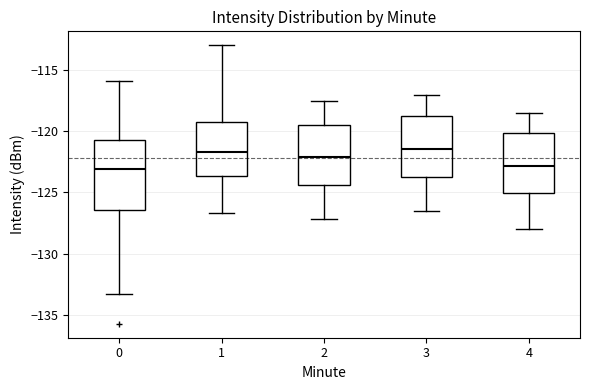

Reading left to right, read every box against the y-axis: the position of its median line, the range the box covers, and the ends of its whiskers. The values are not printed on the chart, so give them approximately, as read against the axis.

0: median -123.0, box -126.5 to -121.0, whiskers -133.0 to -116.0
1: median -121.5, box -123.5 to -119.5, whiskers -126.5 to -113.0
2: median -122.0, box -124.5 to -119.5, whiskers -127.0 to -117.5
3: median -121.5, box -123.5 to -119.0, whiskers -126.5 to -117.0
4: median -123.0, box -125.0 to -120.0, whiskers -128.0 to -118.5